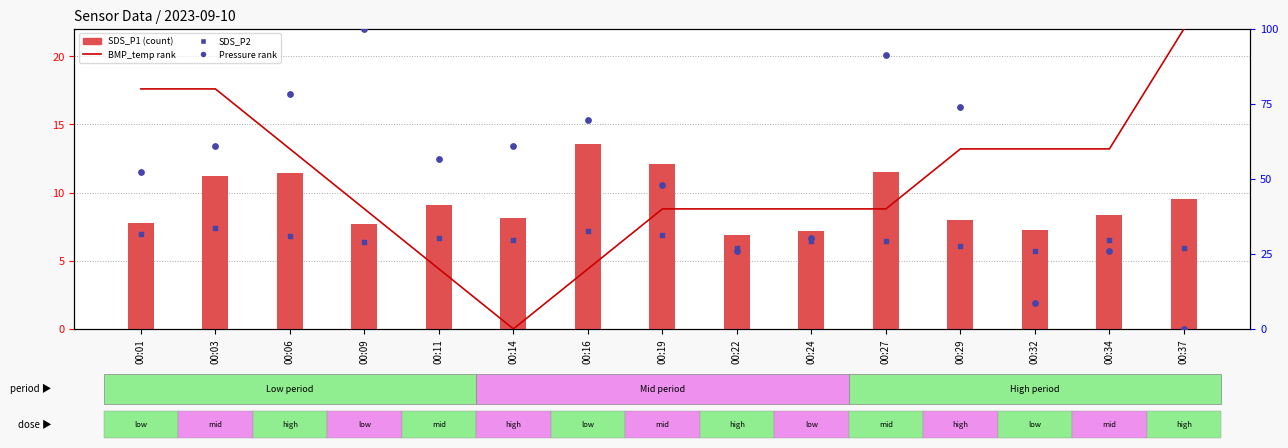

At how many categories does at least one series exceed 94?

2